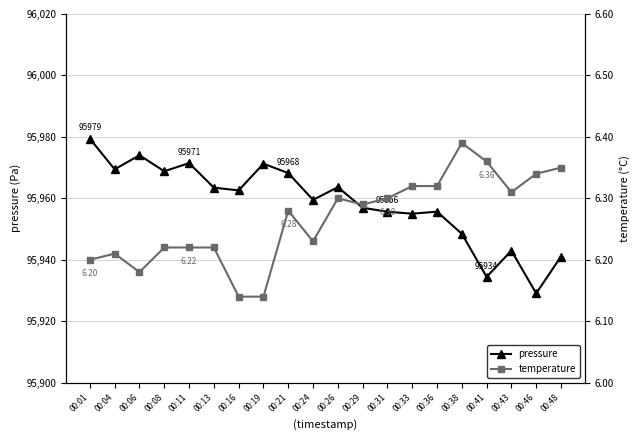

Rank the series at 00:41 from lowest to highest value.

temperature, pressure